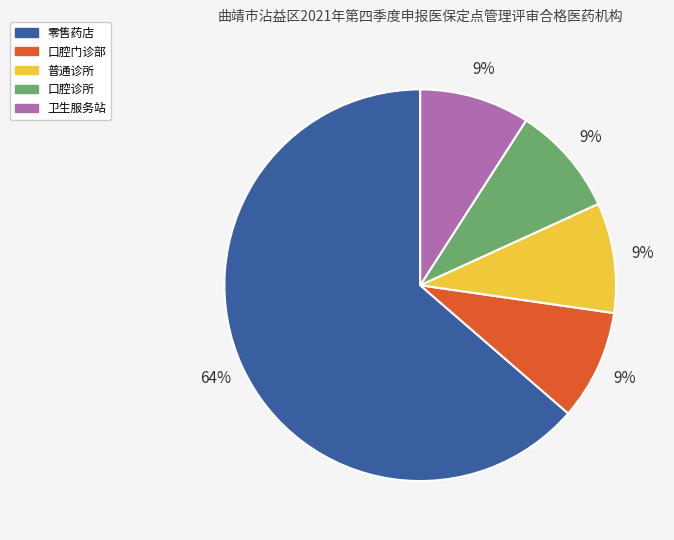

To the nearest percent, what is the average slice percentage?

20%